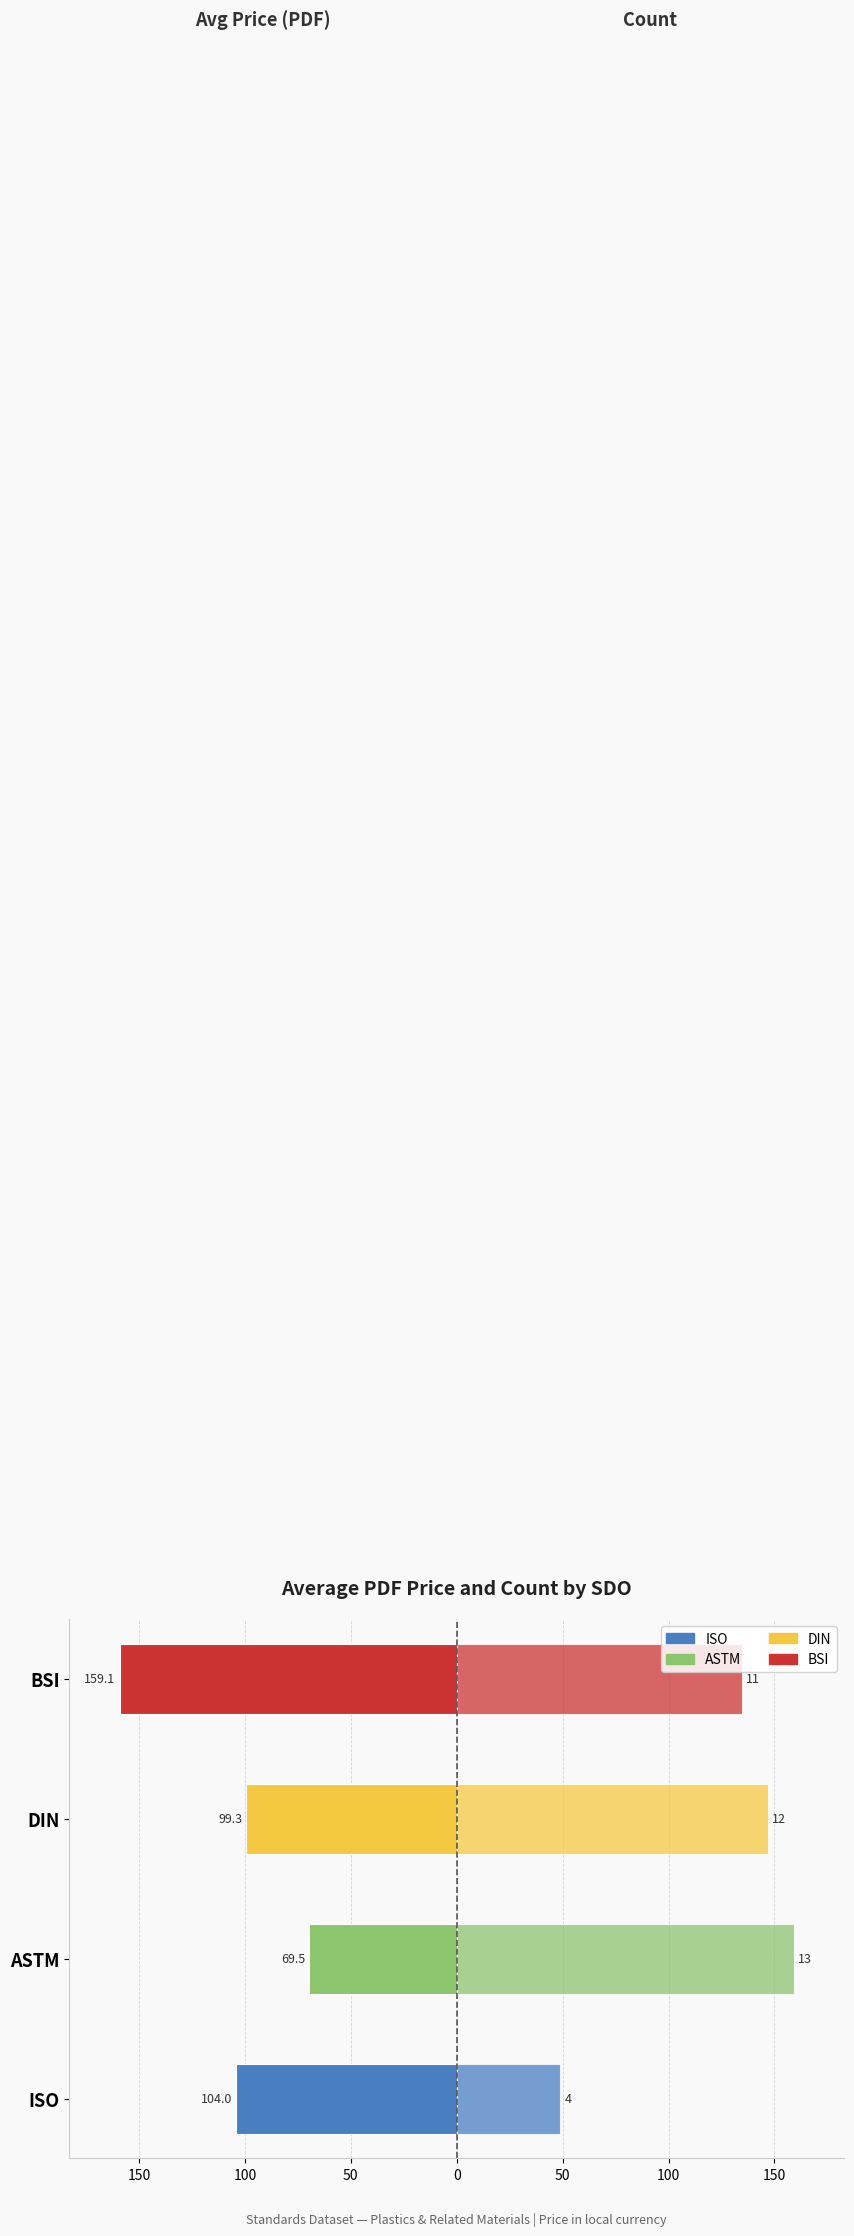

What is the value of the Avg Price (PDF) bar at the 1st from the left?

-104.0